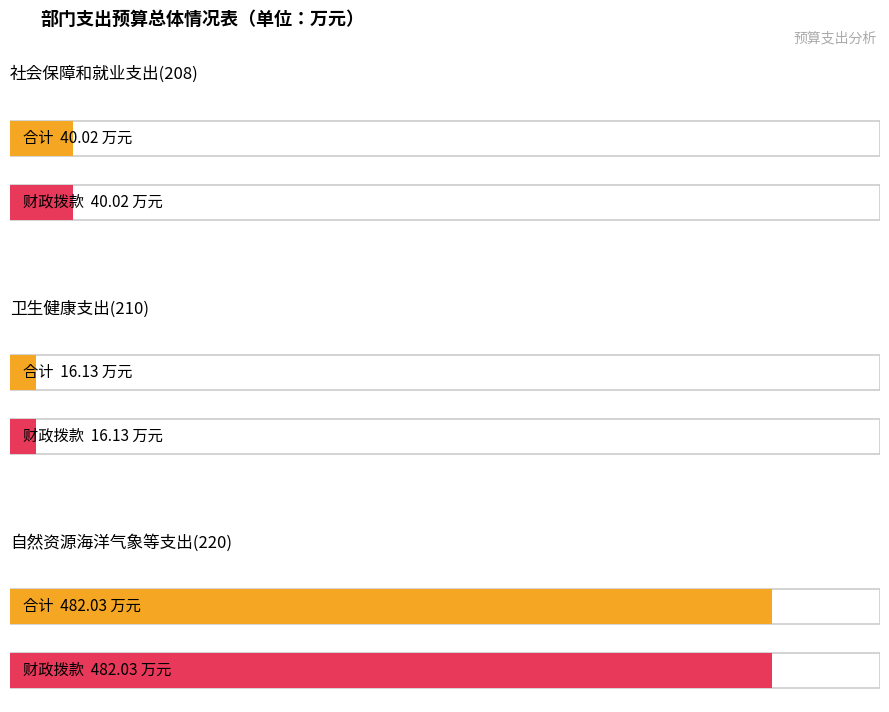

Rank the series at 卫生健康支出(210) from highest to lowest value.

合计, 财政拨款小计